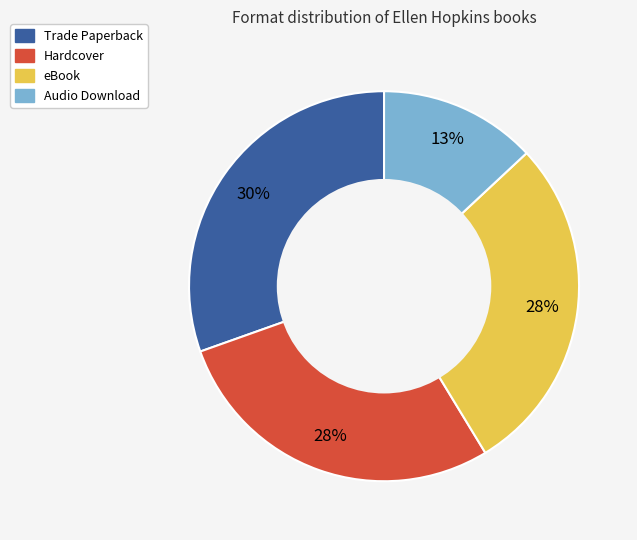

Which category has the biggest portion of the pie?

Trade Paperback